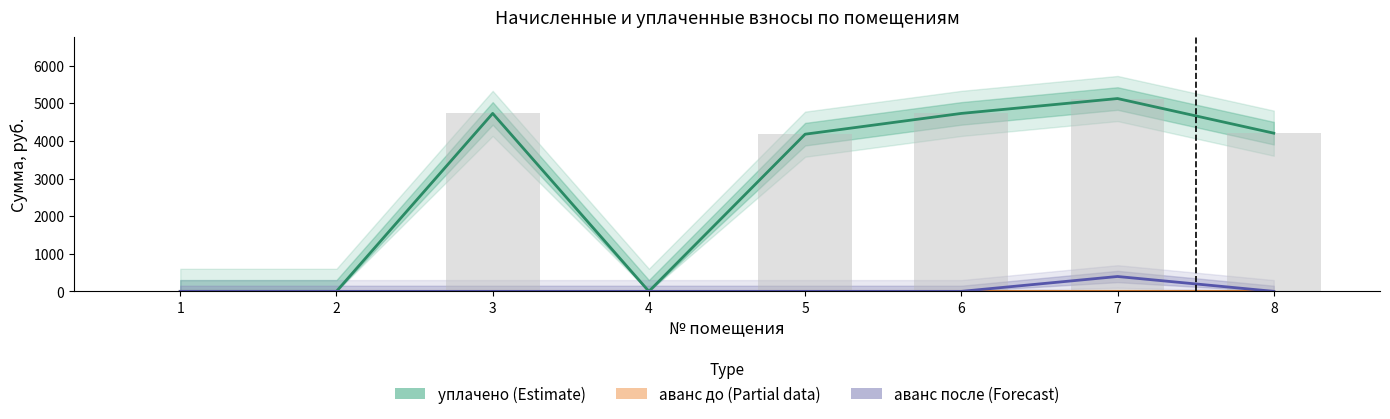

Count the number of categories in the chart.

8